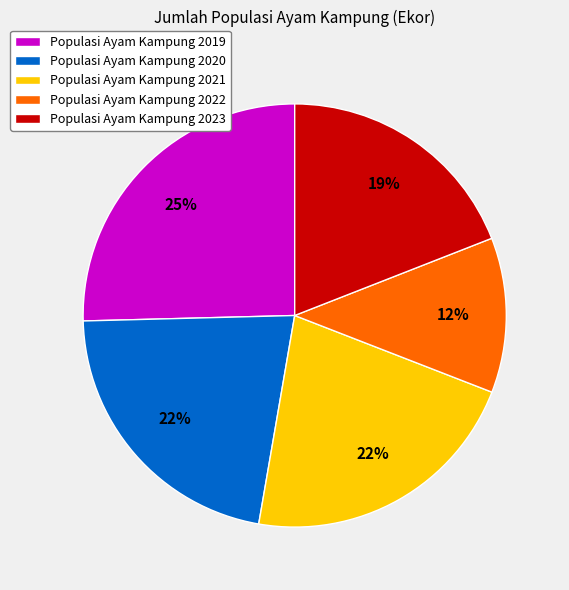

Do Populasi Ayam Kampung 2020 and Populasi Ayam Kampung 2023 together represent more than half of the pie?

No